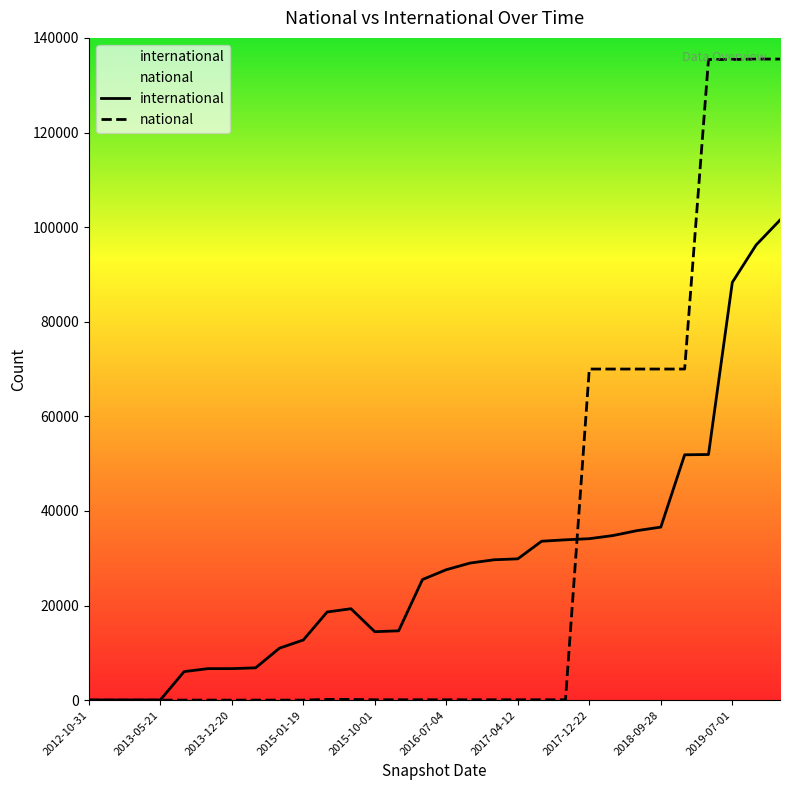

What is the label of the 5th point from the left?

2013-07-09